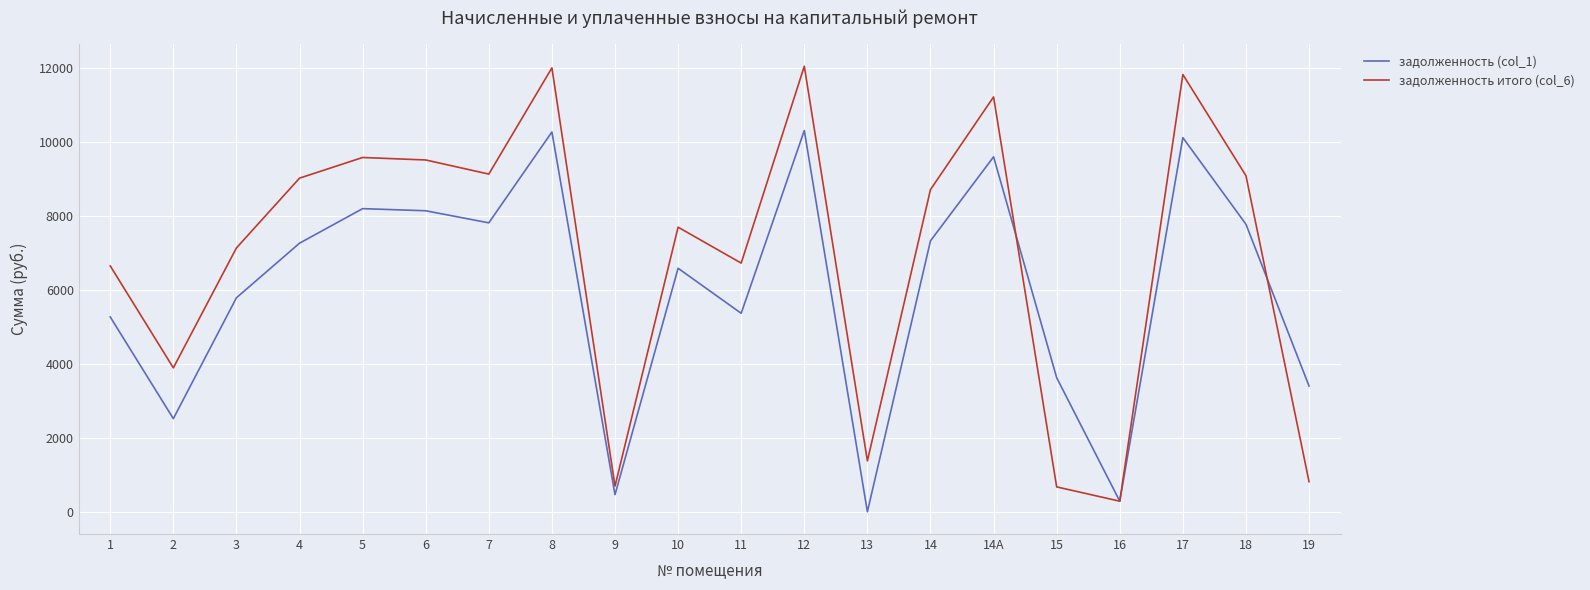

How many interior local peaks does the задолженность (col_1) series have?

6